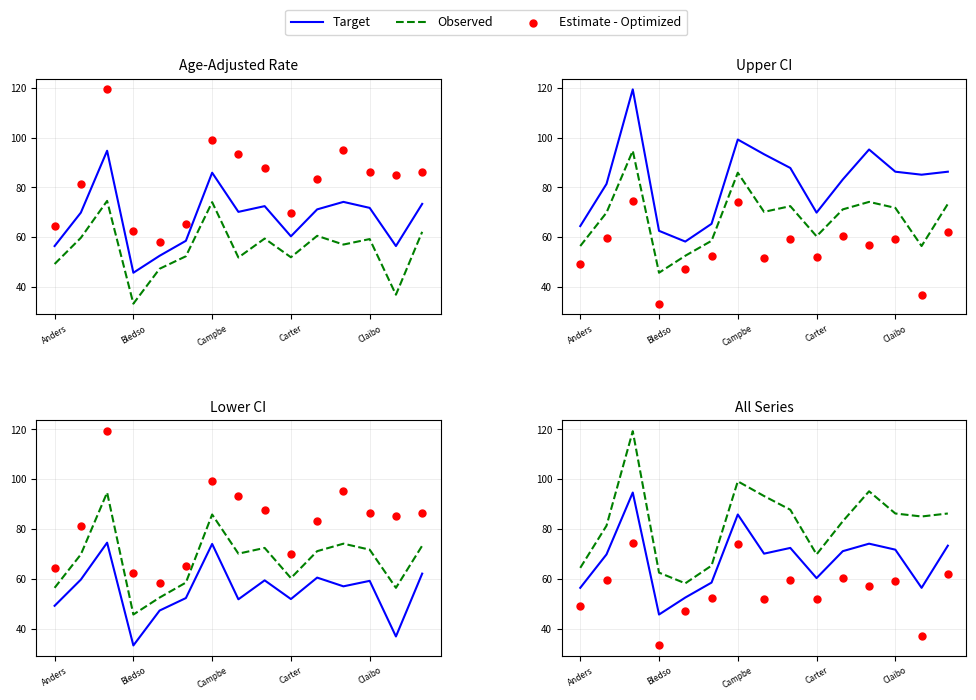

At how many categories does at least one series exceed 58?

15